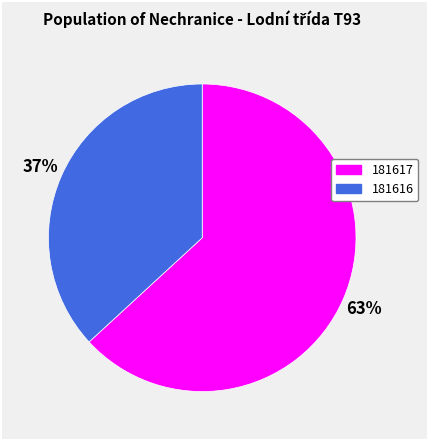

Is the sum of 181617 and 181616 greater than half?

Yes